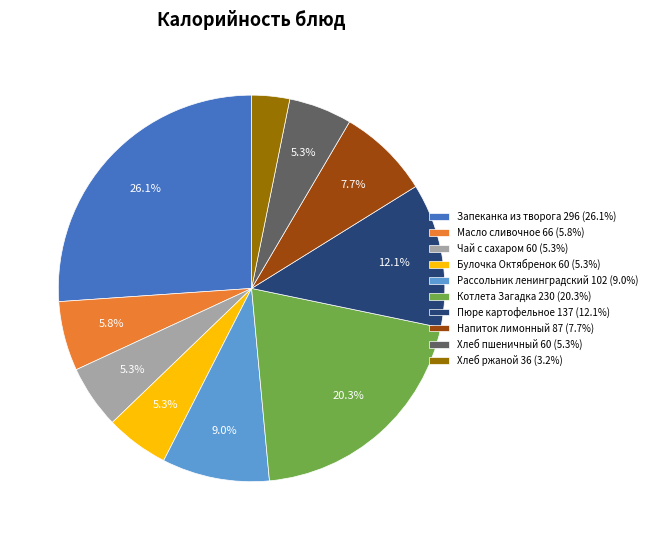

Is there any slice that represents more than half of the pie?

No